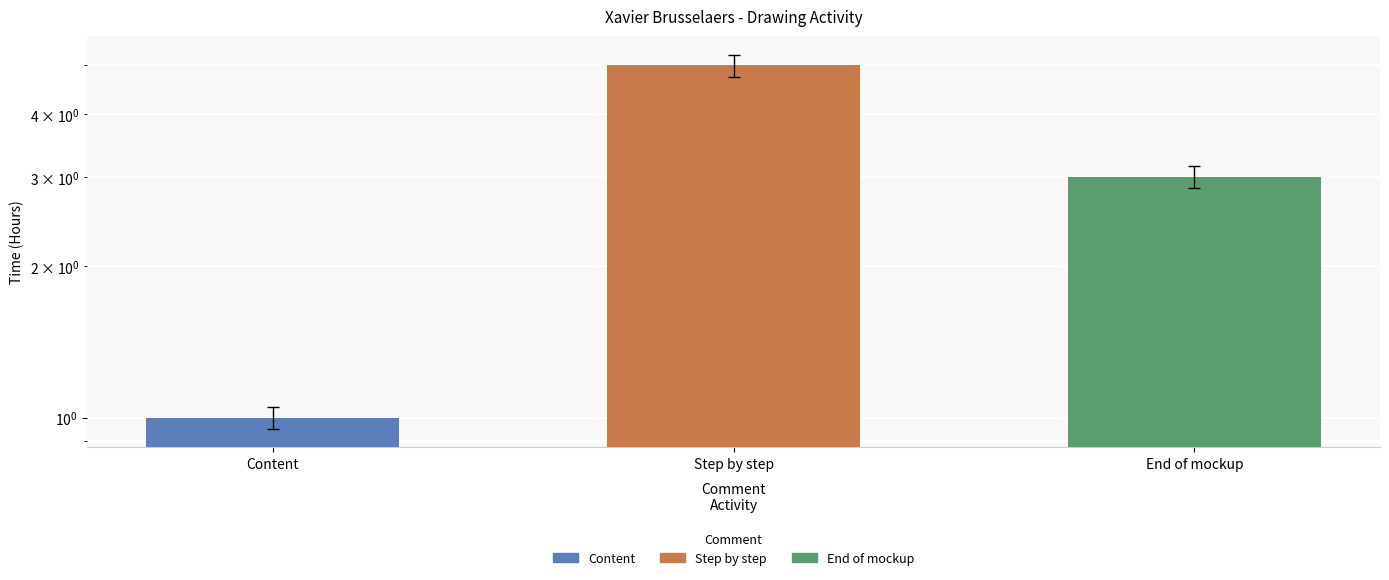

What is the label of the 1st bar from the left?

Content